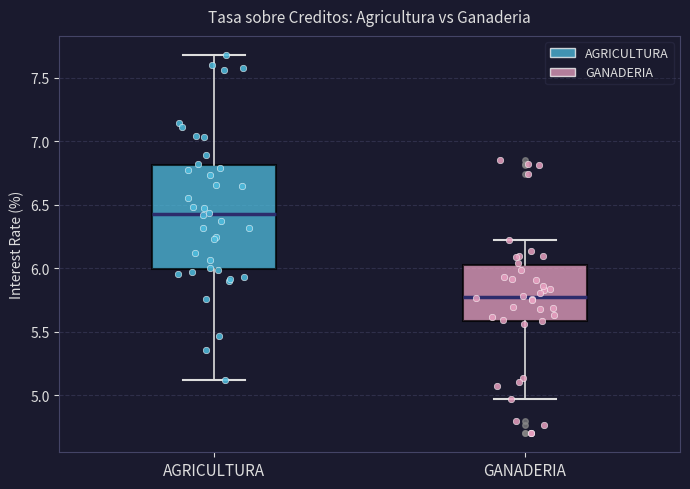

Reading left to right, transcribe this box plot: for each box, give where its median line is, the range the box spans, and where its two whiskers end, as read against the y-axis. The values are not printed on the chart, so give them approximately, as read against the axis.

AGRICULTURA: median 6.45, box 6.00 to 6.80, whiskers 5.10 to 7.70
GANADERIA: median 5.80, box 5.60 to 6.05, whiskers 4.95 to 6.25